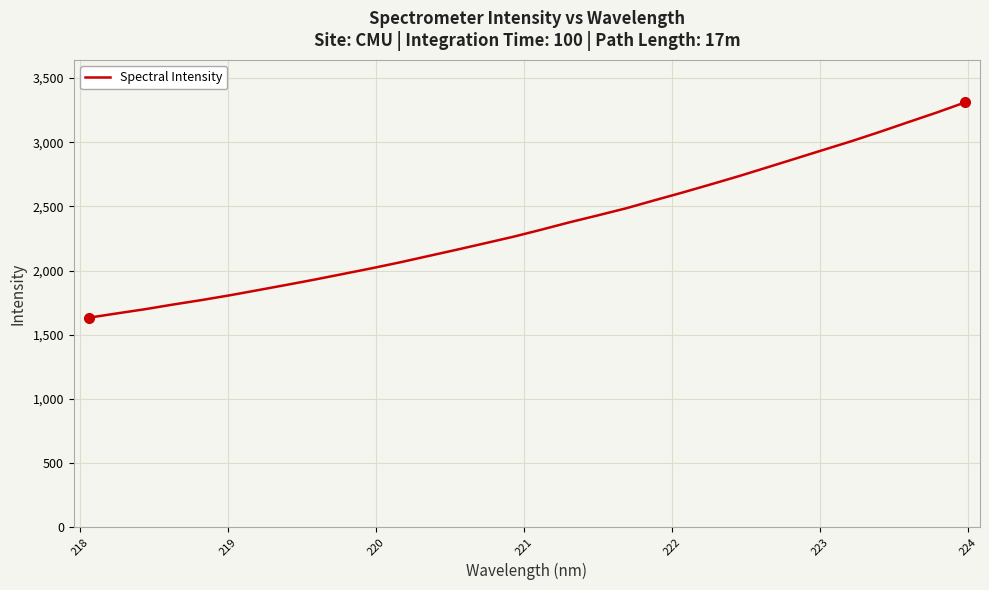

How many distinct data groups are displayed?

1